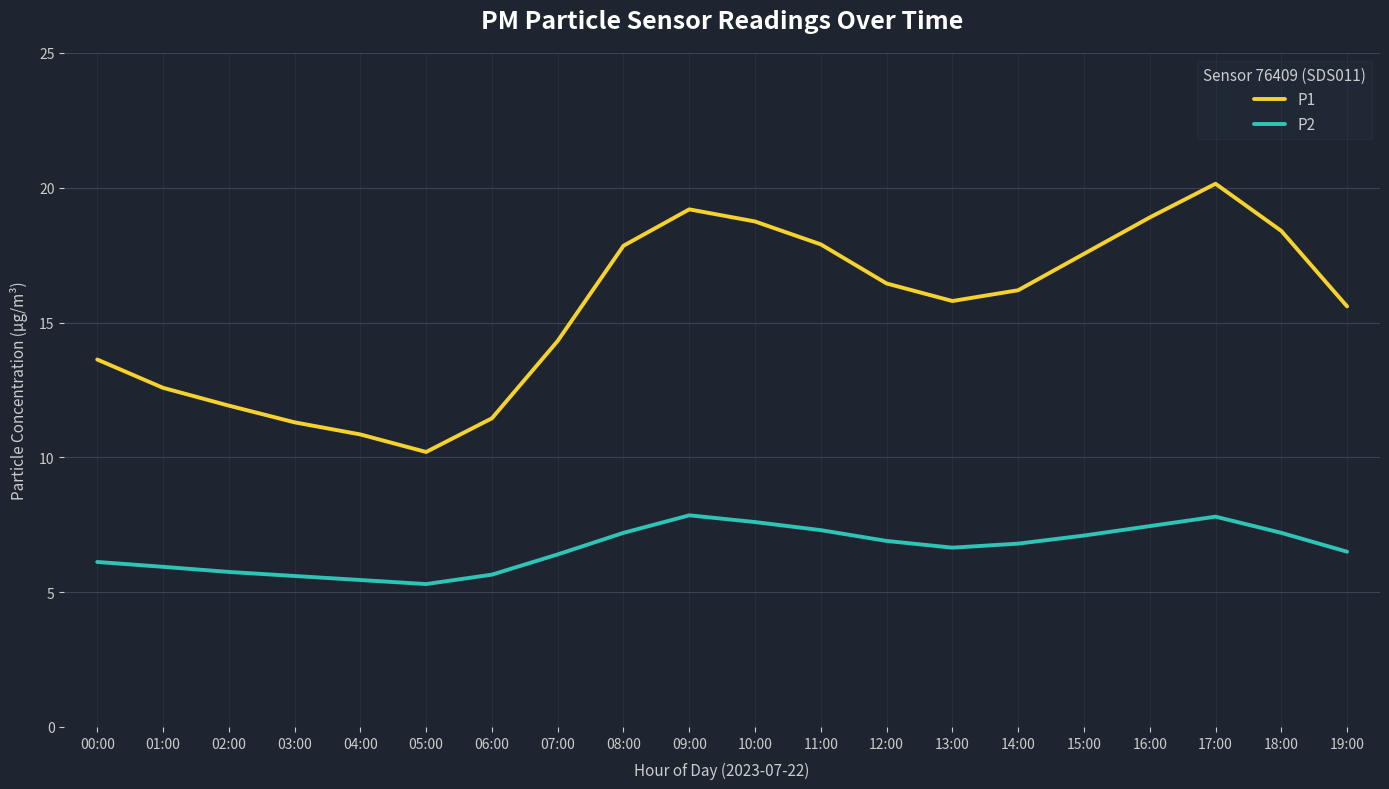

The value of P1 at 03:00 is 11.3. True or false?

True